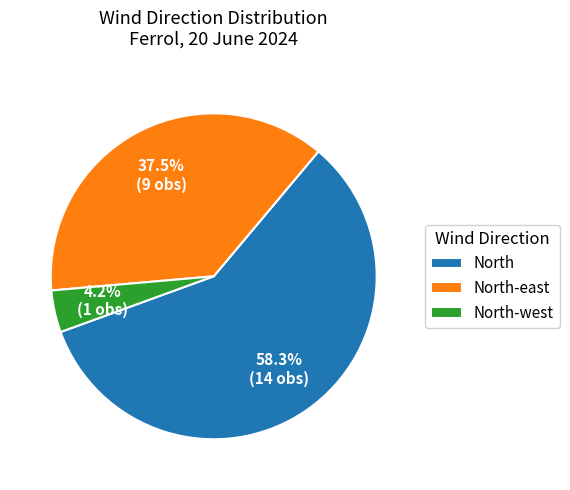

Is there any slice that represents more than half of the pie?

Yes